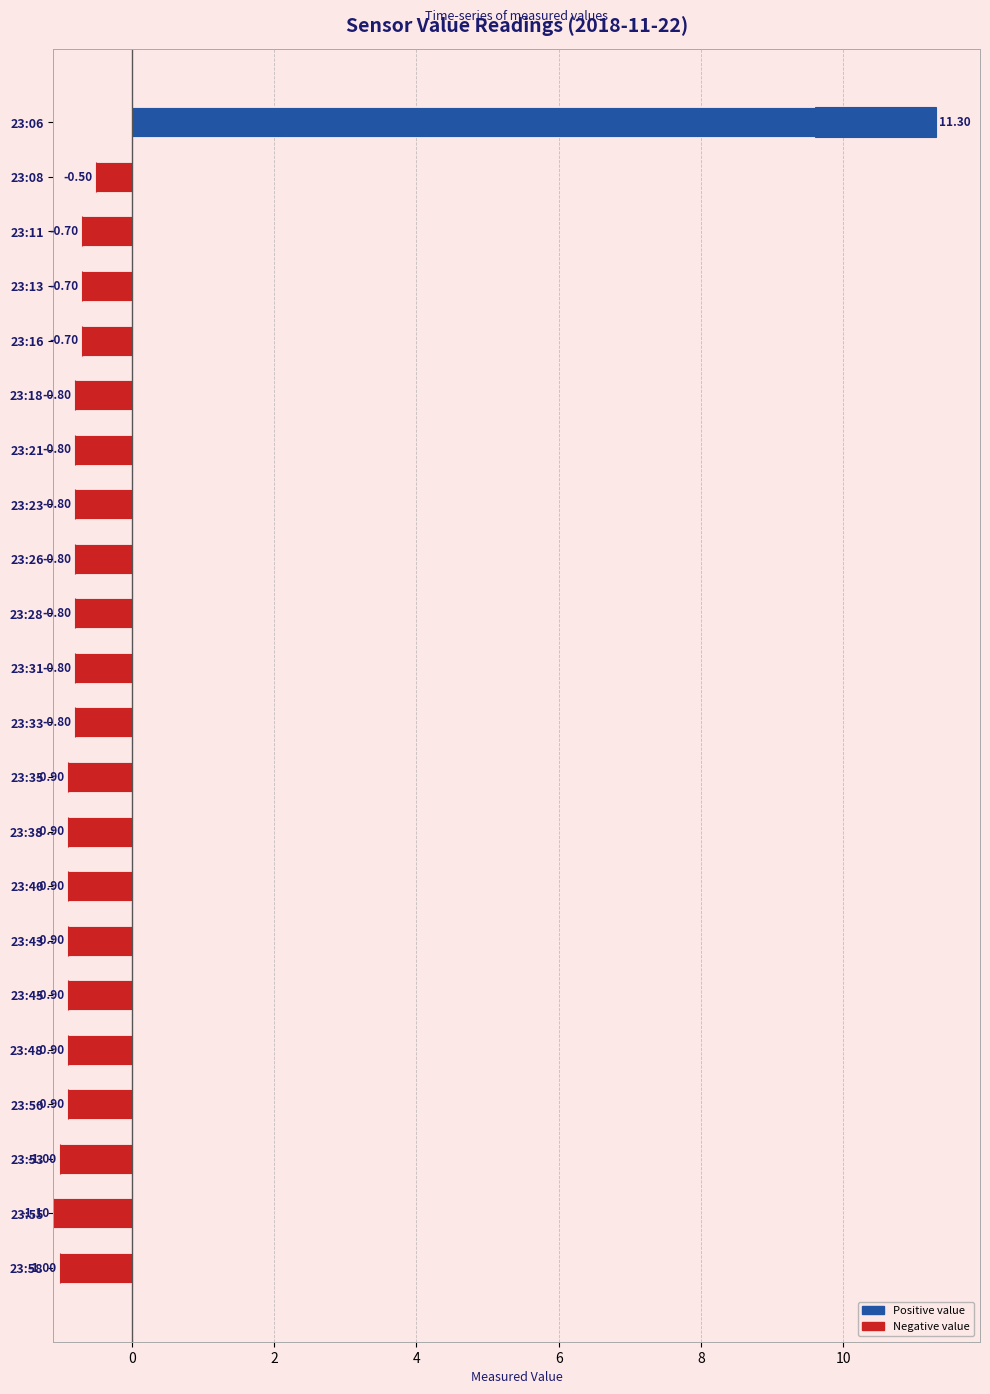

Reading right to left, extract all data points from this chart.

-1.0	-1.1	-1.0	-0.9	-0.9	-0.9	-0.9	-0.9	-0.9	-0.9	-0.8	-0.8	-0.8	-0.8	-0.8	-0.8	-0.8	-0.7	-0.7	-0.7	-0.5	11.3